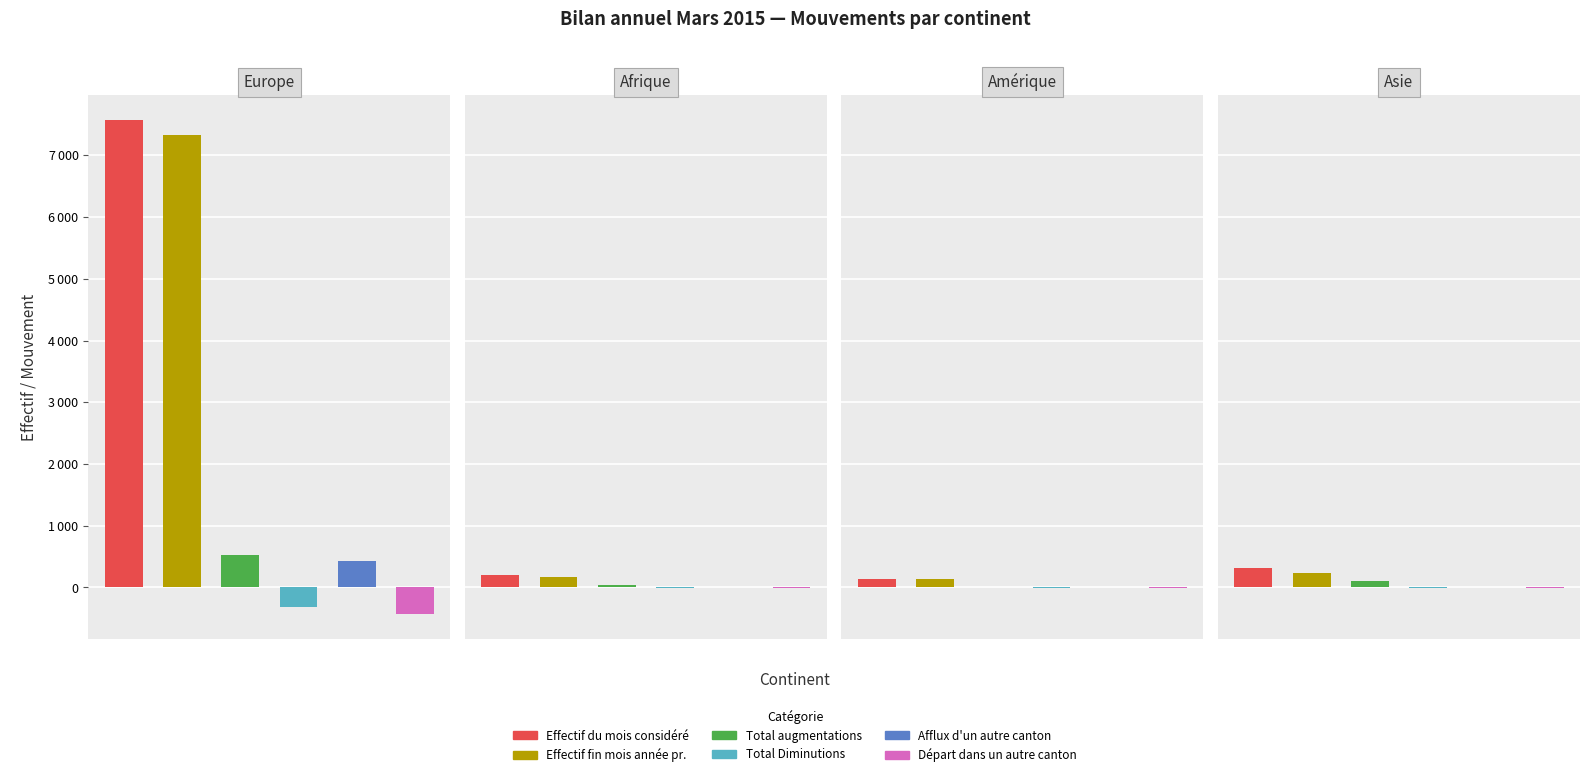

What is the minimum value for Total augmentations?

12